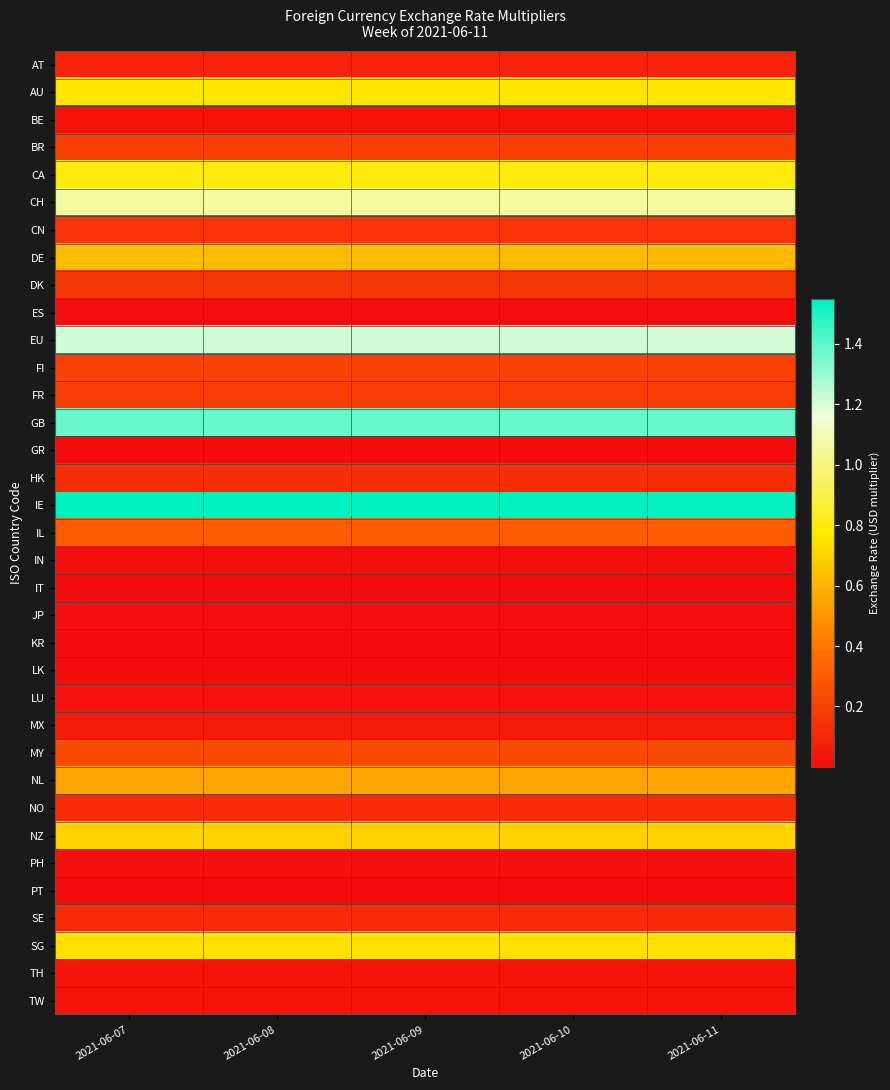

Which series has the largest range (max minus min)?

IE